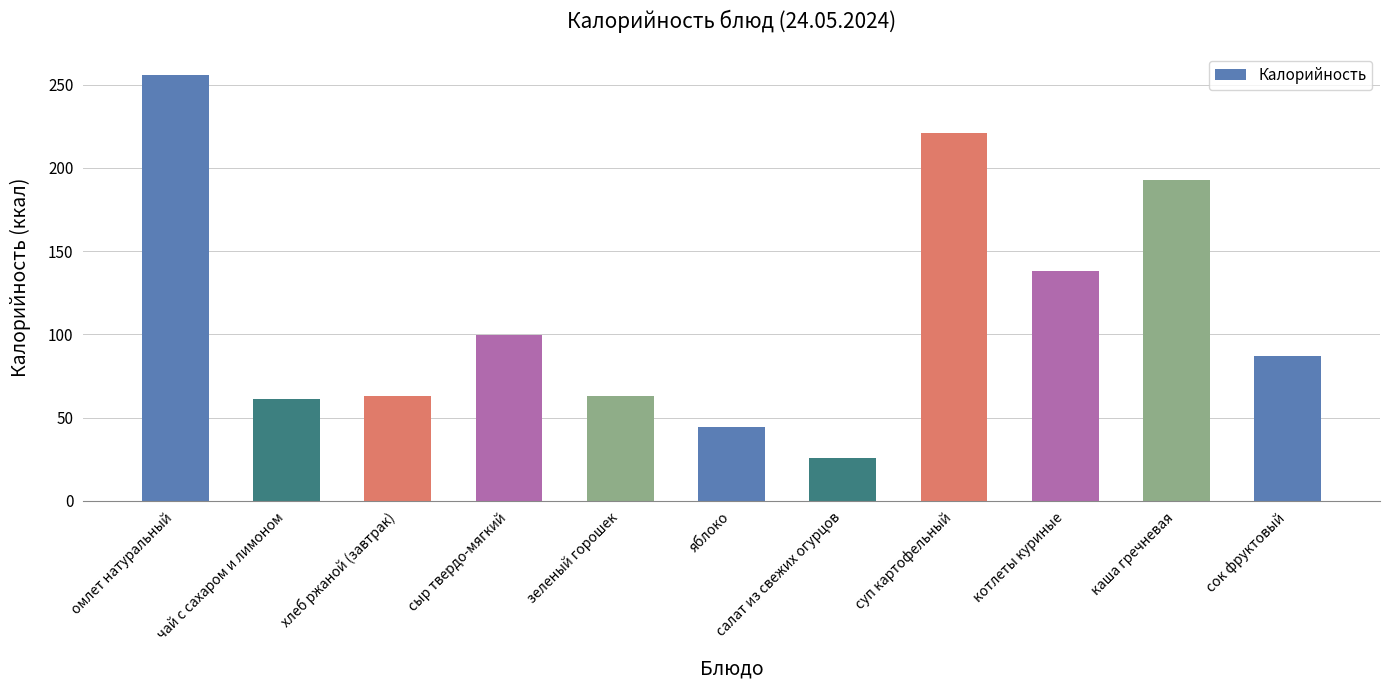

The value at чай с сахаром и лимоном is 61.0. True or false?

True